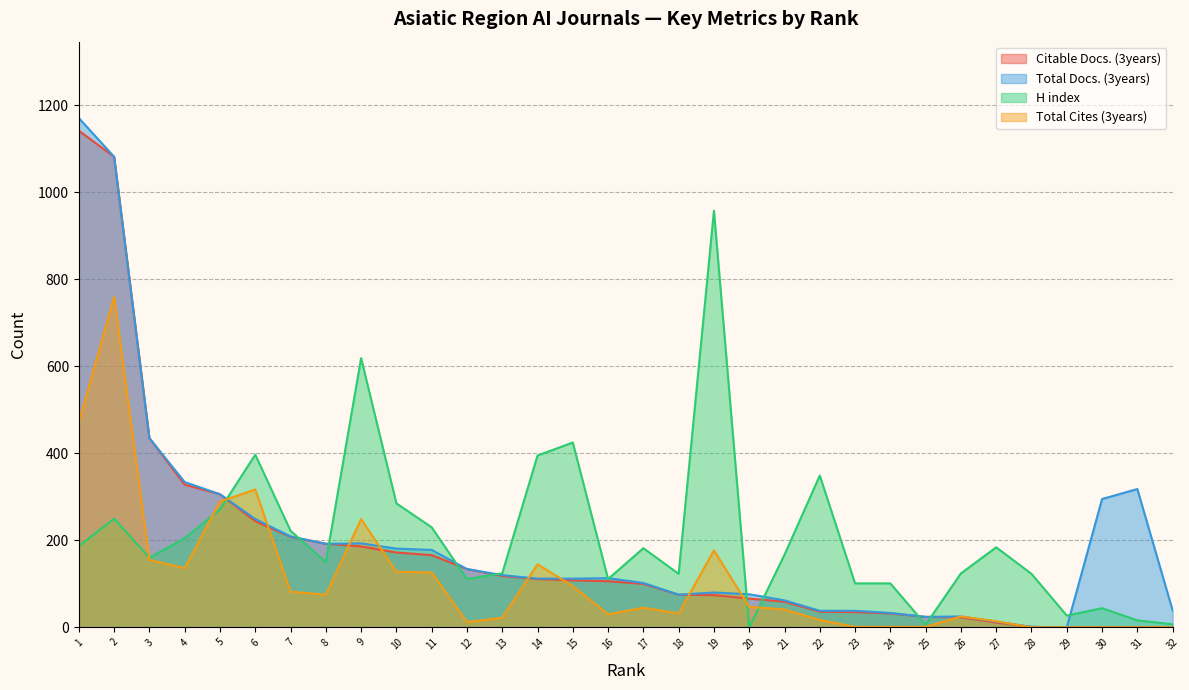

The value of Citable Docs. (3years) at 23 is 47. True or false?

False